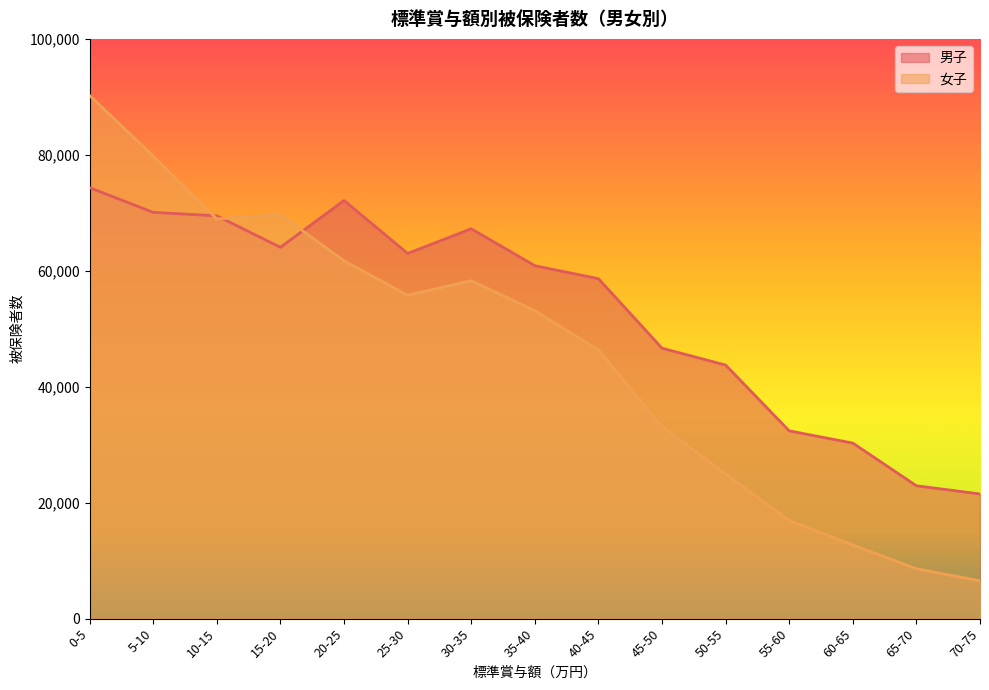

Which series ends up on top after the final intersection of 女子 and 男子?

男子